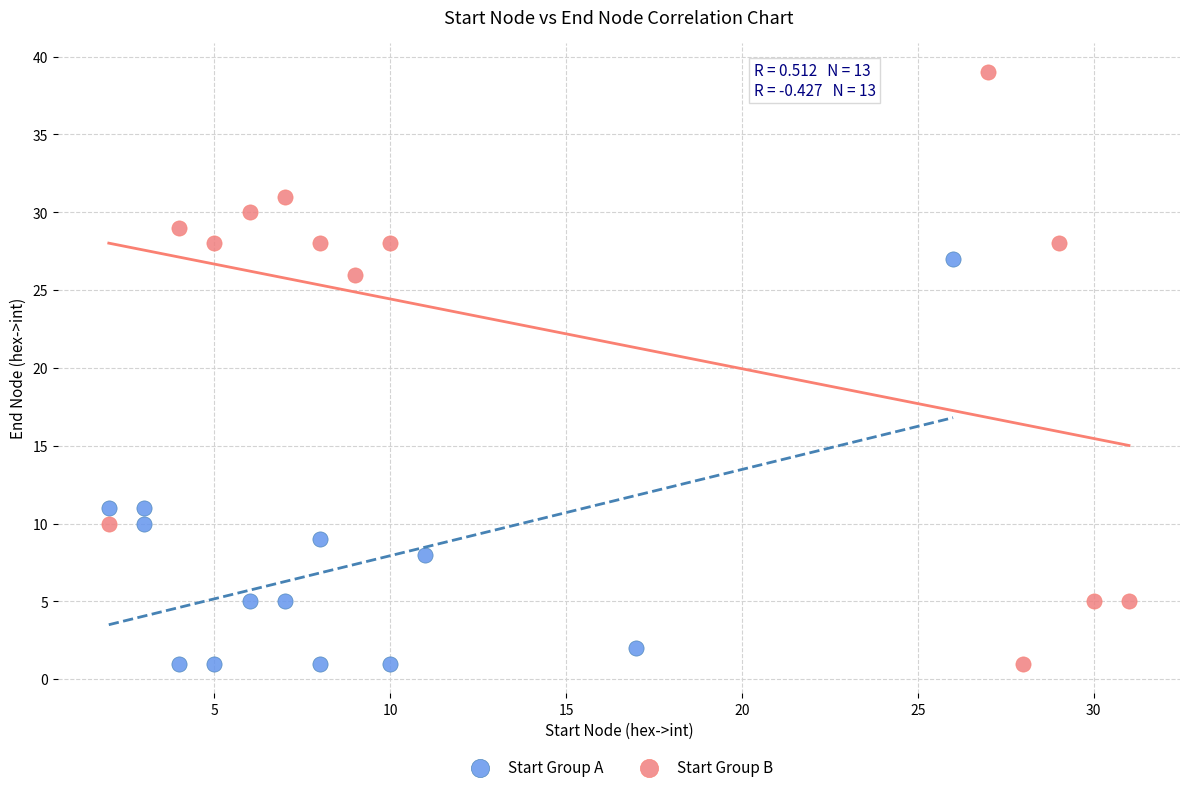

Which series reaches the maximum Y coordinate?

Start Group B